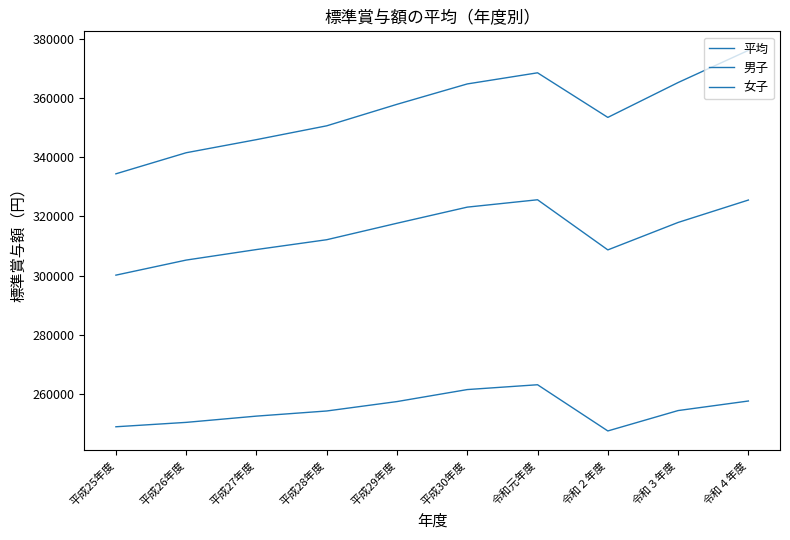

Count the number of categories in the chart.

10